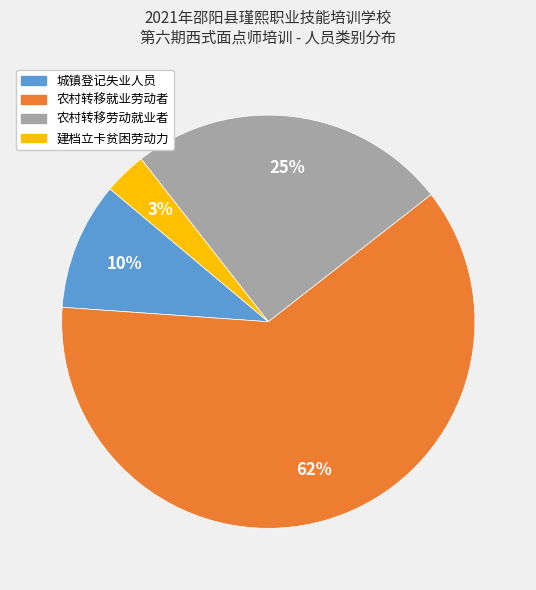

What percentage is the 农村转移劳动就业者 slice, to the nearest percent?

25%